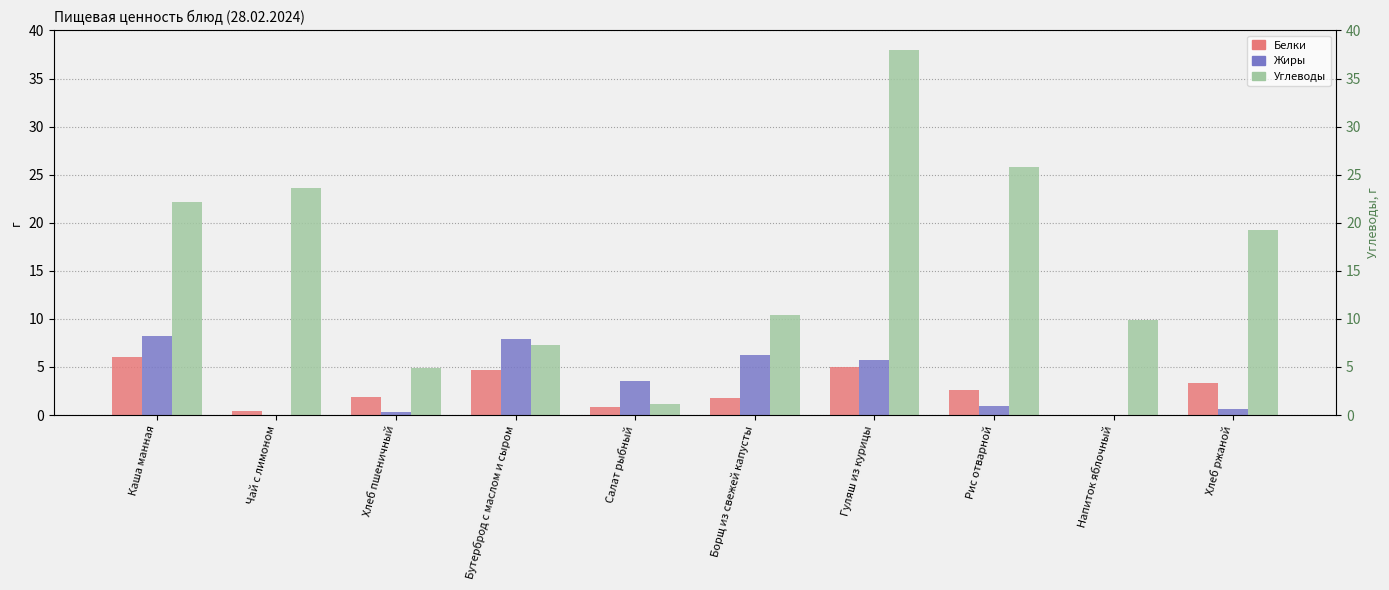

Does the chart contain stacked bars?

No